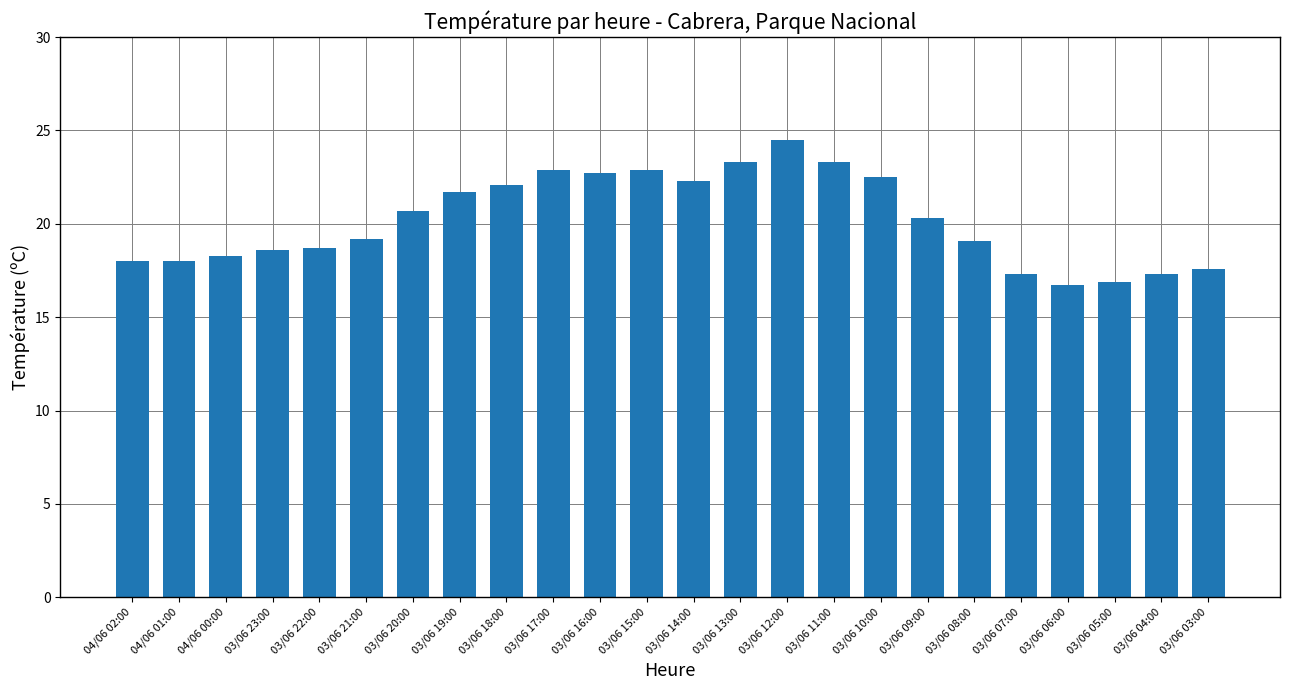

Between 03/06 09:00 and 03/06 08:00, which is larger?

03/06 09:00